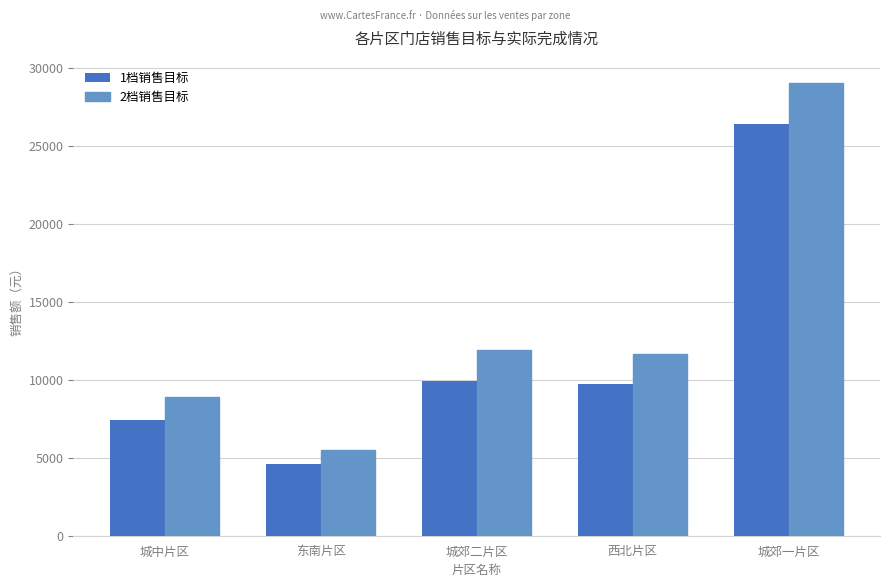

True or false: 2档销售目标 has a value of 29023.6 at 城郊一片区.

True